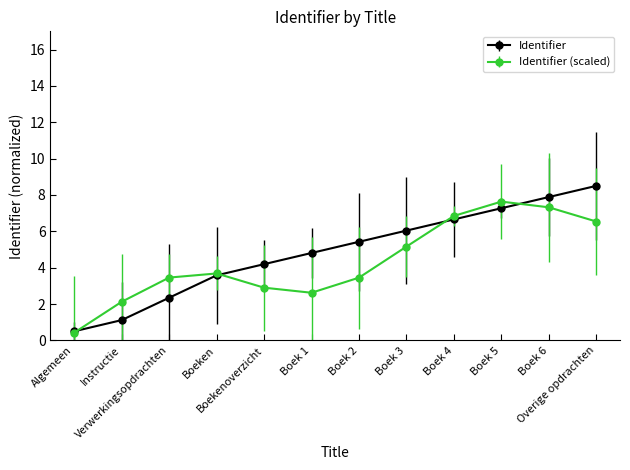

Which series has the largest range (max minus min)?

Identifier